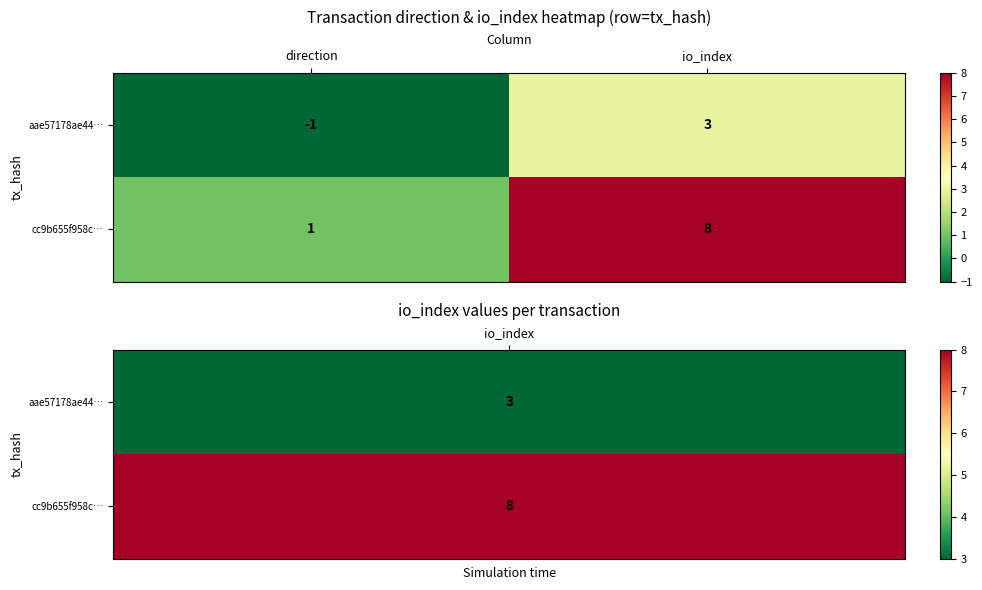

What is the spread (max minus min) of values at io_index?

5